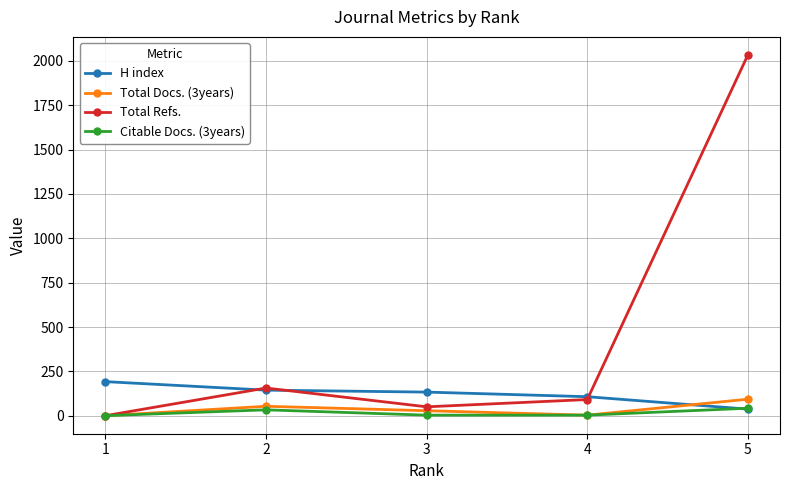

Which series has the widest spread of values?

Total Refs.